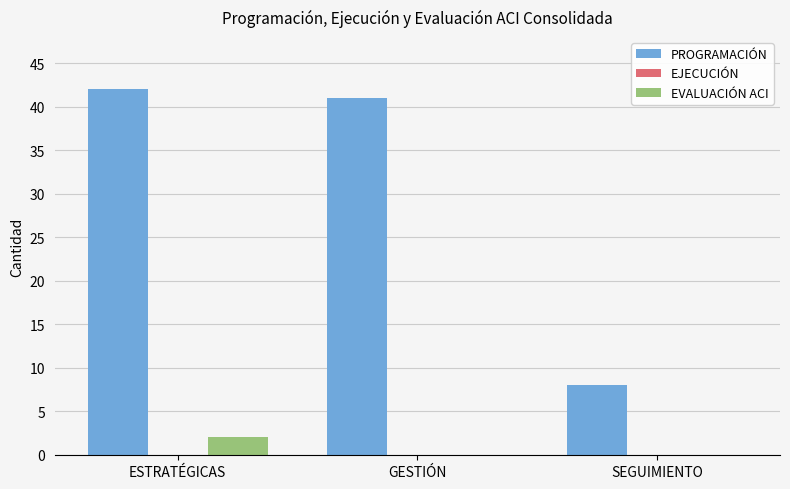

At which category is the sum across all series the highest?

ESTRATÉGICAS